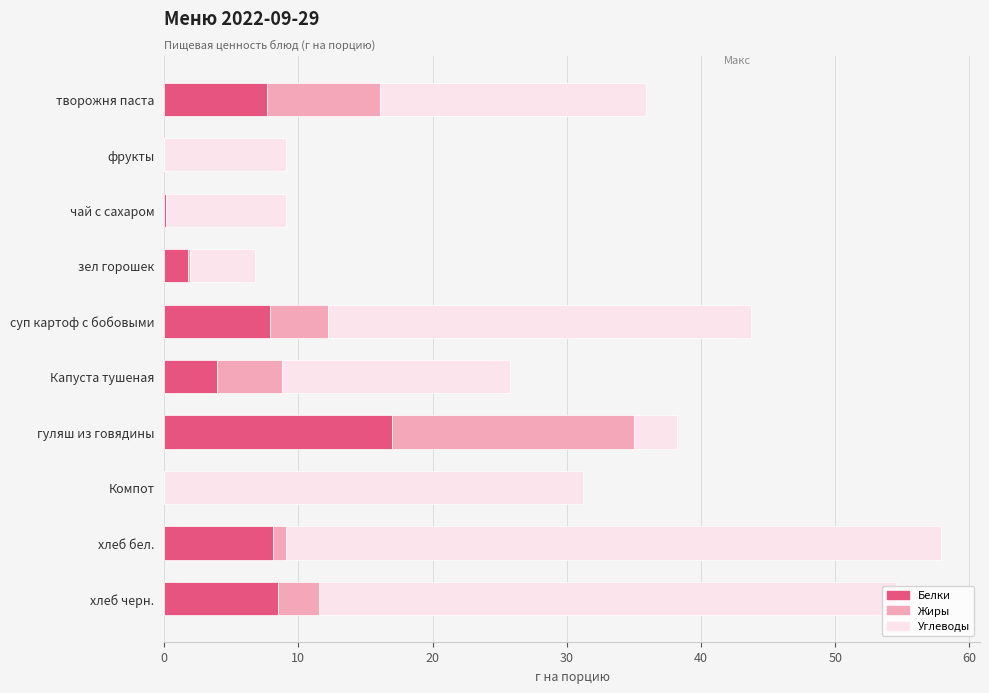

What is the total value across all series at фрукты?

9.1